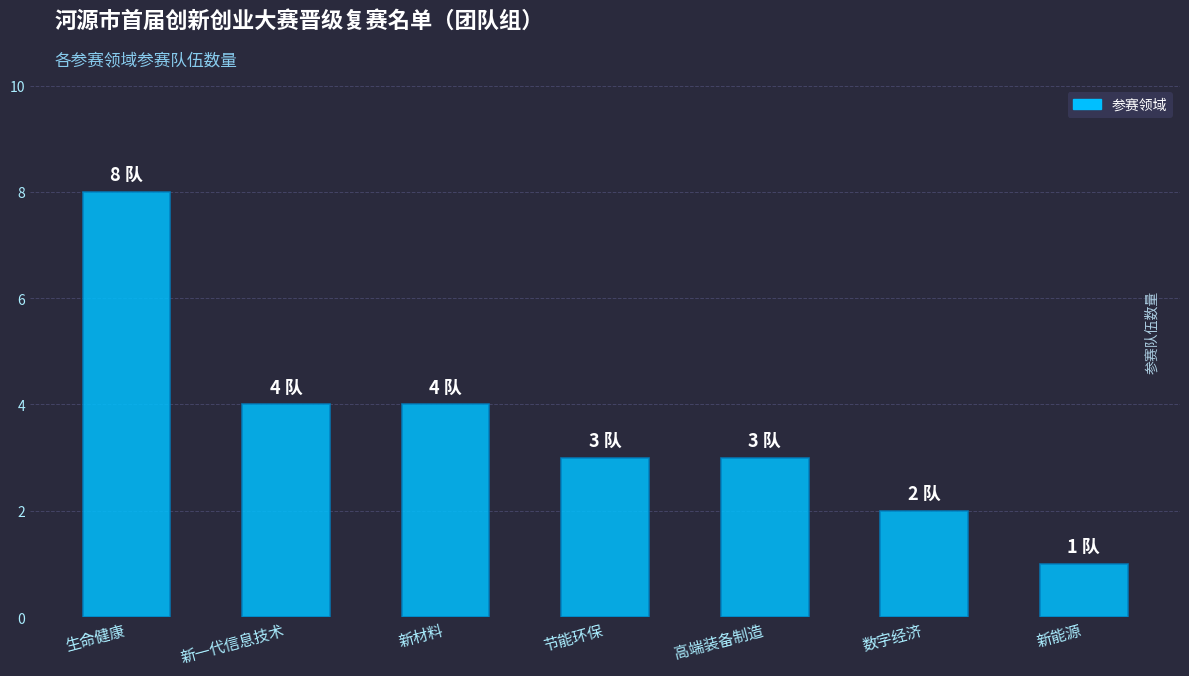

What position from the right is 数字经济?

2